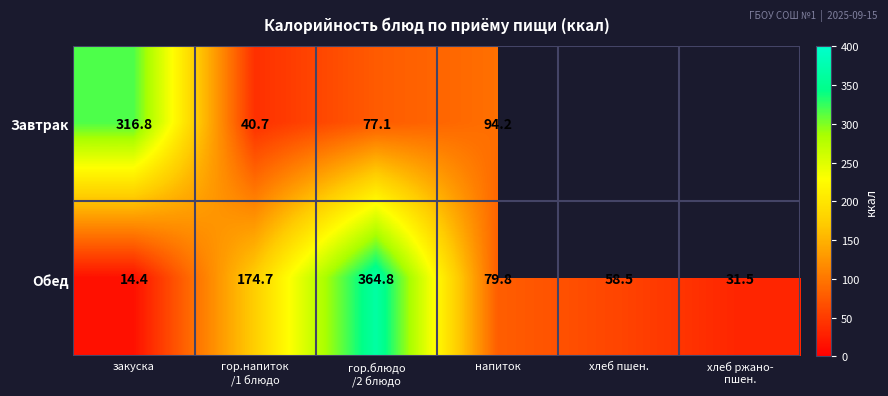

Rank the series by their maximum value, from highest to lowest.

Обед, Завтрак